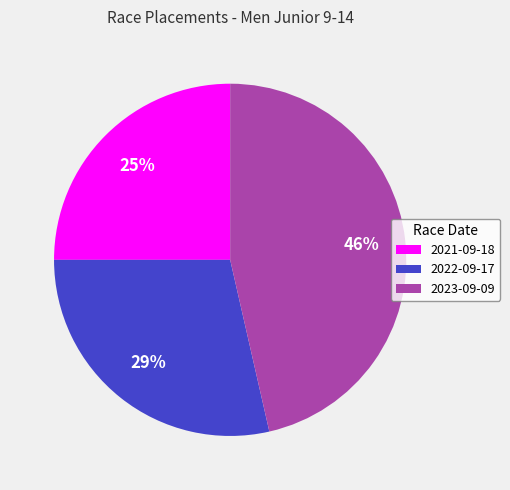

To the nearest percent, what is the combined percentage of 2021-09-18 and 2023-09-09?

71%